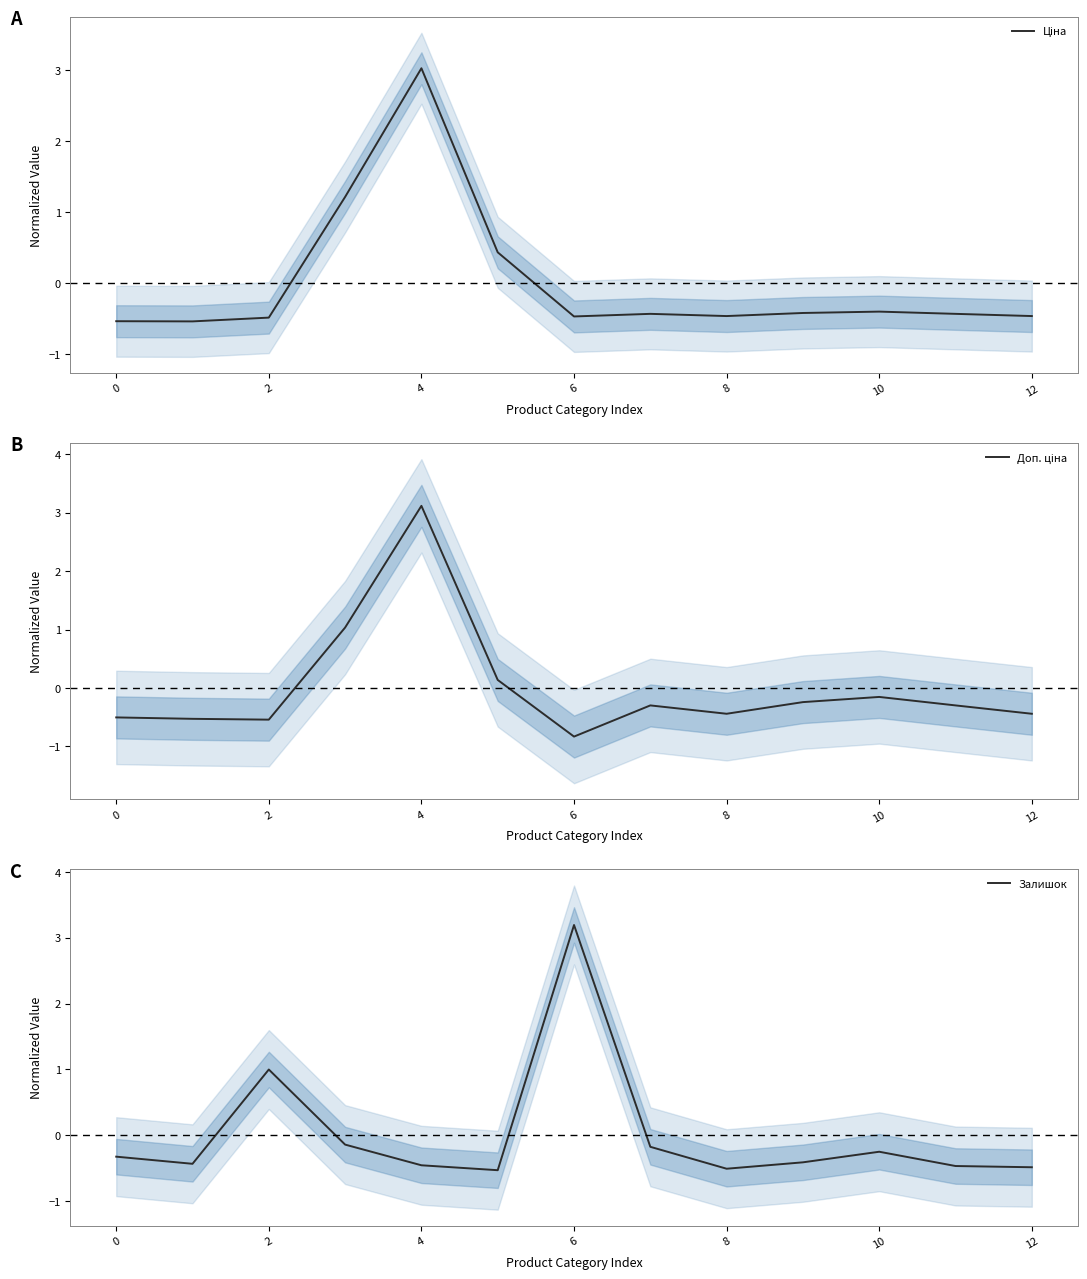

True or false: Ціна and Доп. ціна intersect in this chart.

True